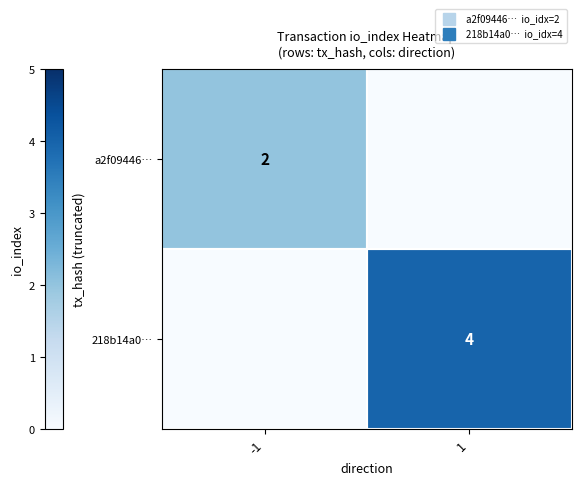

Which series has the largest range (max minus min)?

218b14a0…